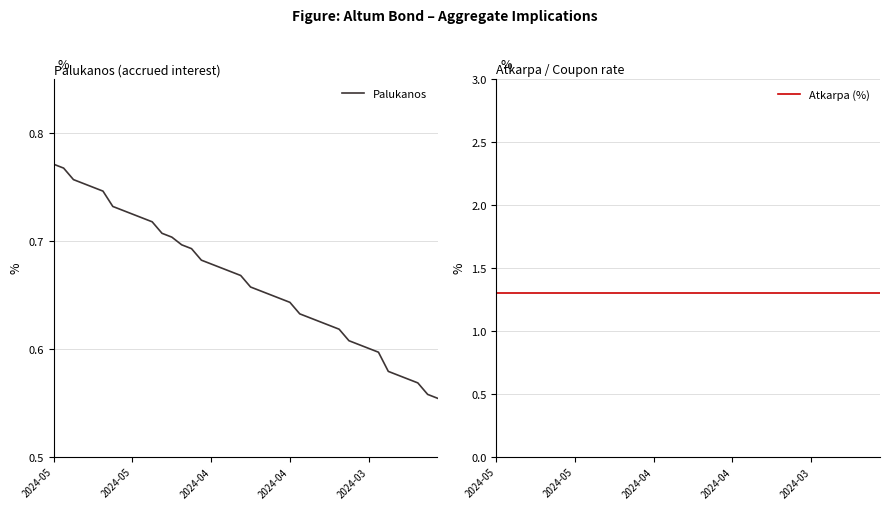

What are all the series names shown in the legend?

Palukanos, Atkarpa (%)